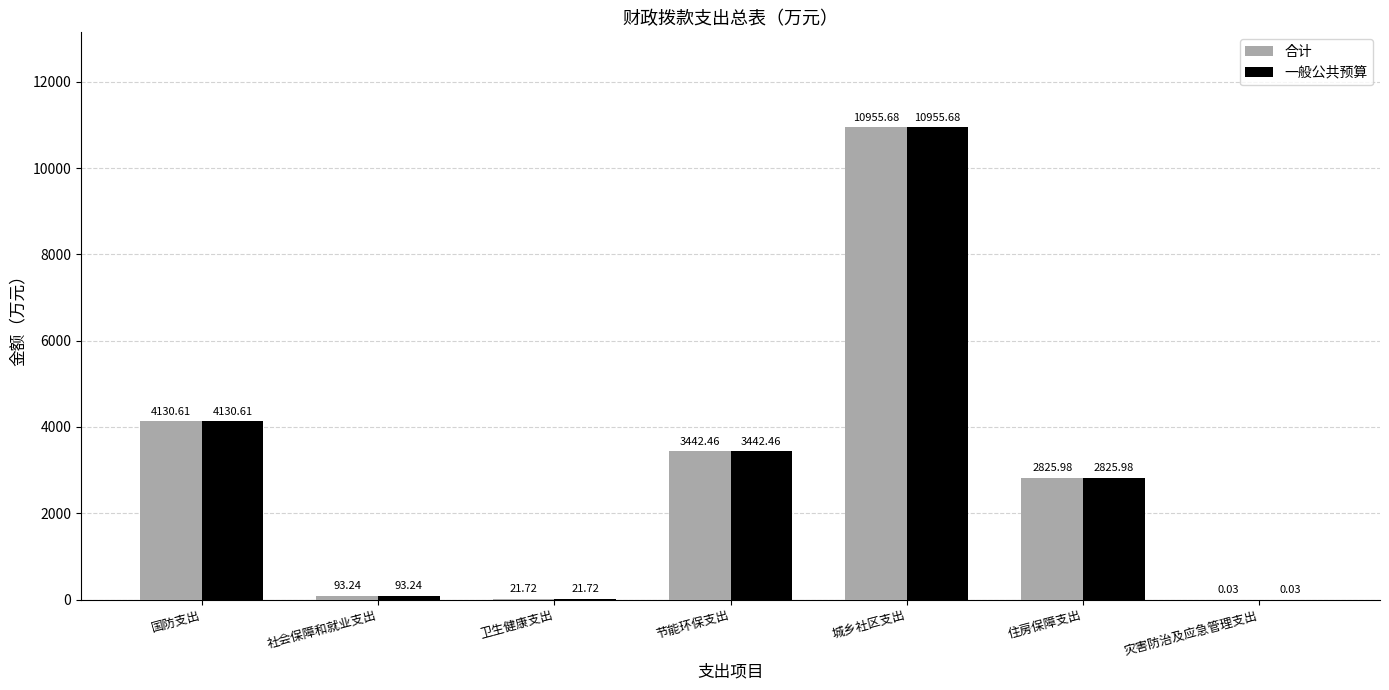

What is the sum of the 一般公共预算 values at 灾害防治及应急管理支出 and 节能环保支出?

3442.5